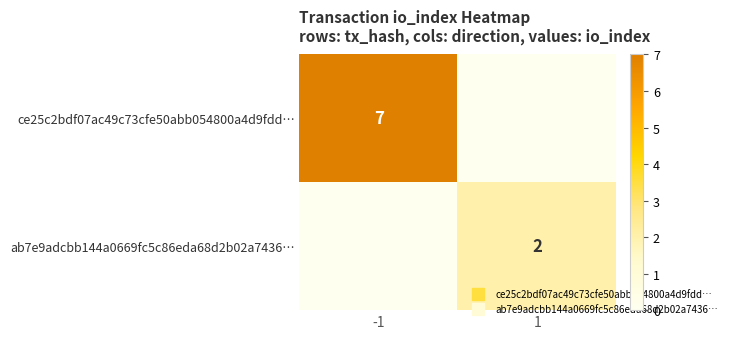

How many ab7e9adcbb144a0669fc5c86eda68d2b02a7436… values are between 0 and 2?

2